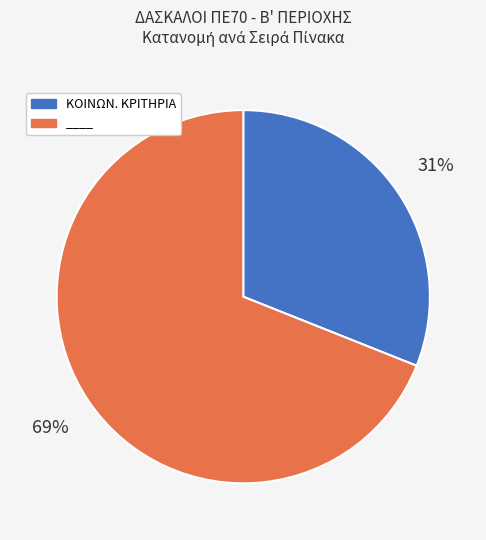

Does any single category account for the majority?

Yes